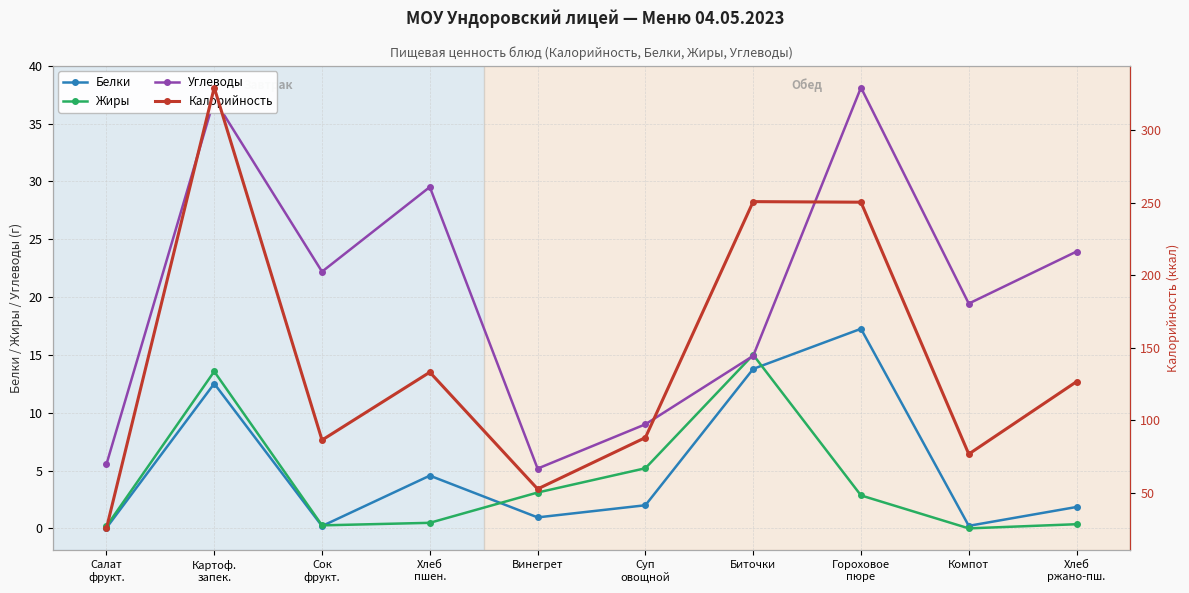

True or false: Калорийность and Жиры cross at least once.

False